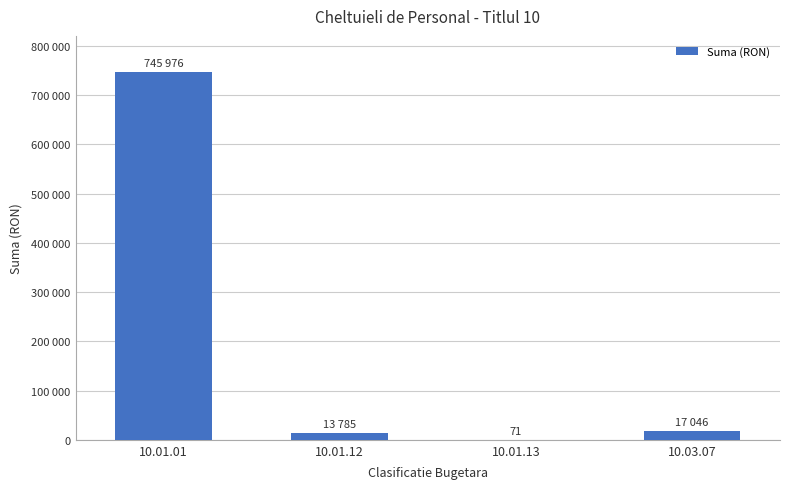

The chart shows a value of 18550 at 10.01.12. True or false?

False